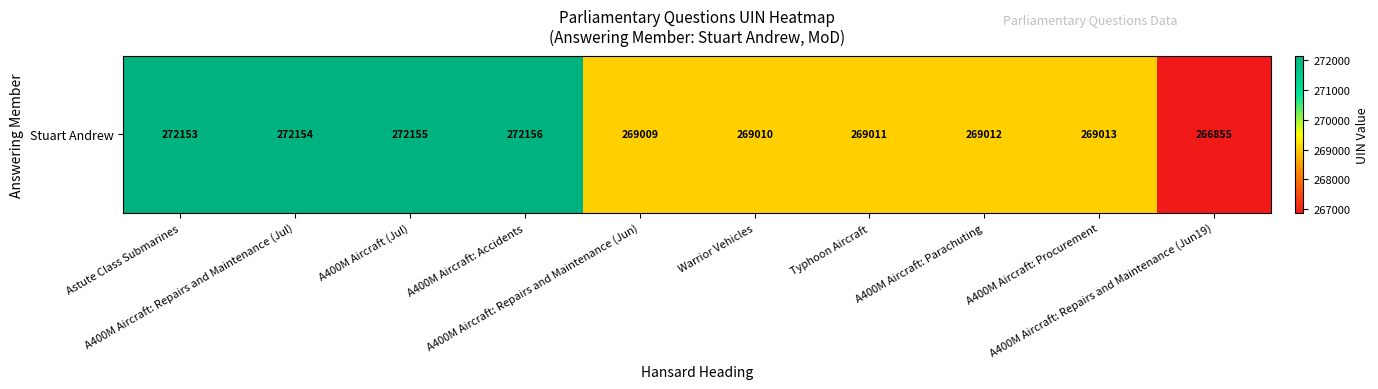

Which label corresponds to the smallest value in the chart?

A400M Aircraft: Repairs and Maintenance (Jun19)